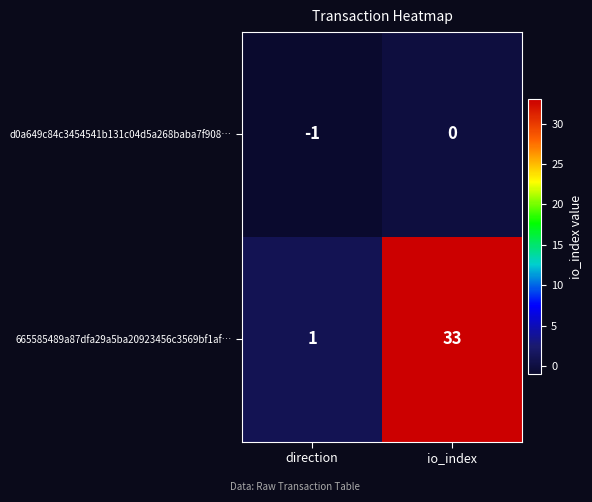

Reading left to right, what are all the values shown in this chart?

d0a649c84c3454541b131c04d5a268baba7f908…: direction=-1	io_index=0
665585489a87dfa29a5ba20923456c3569bf1af…: direction=1	io_index=33